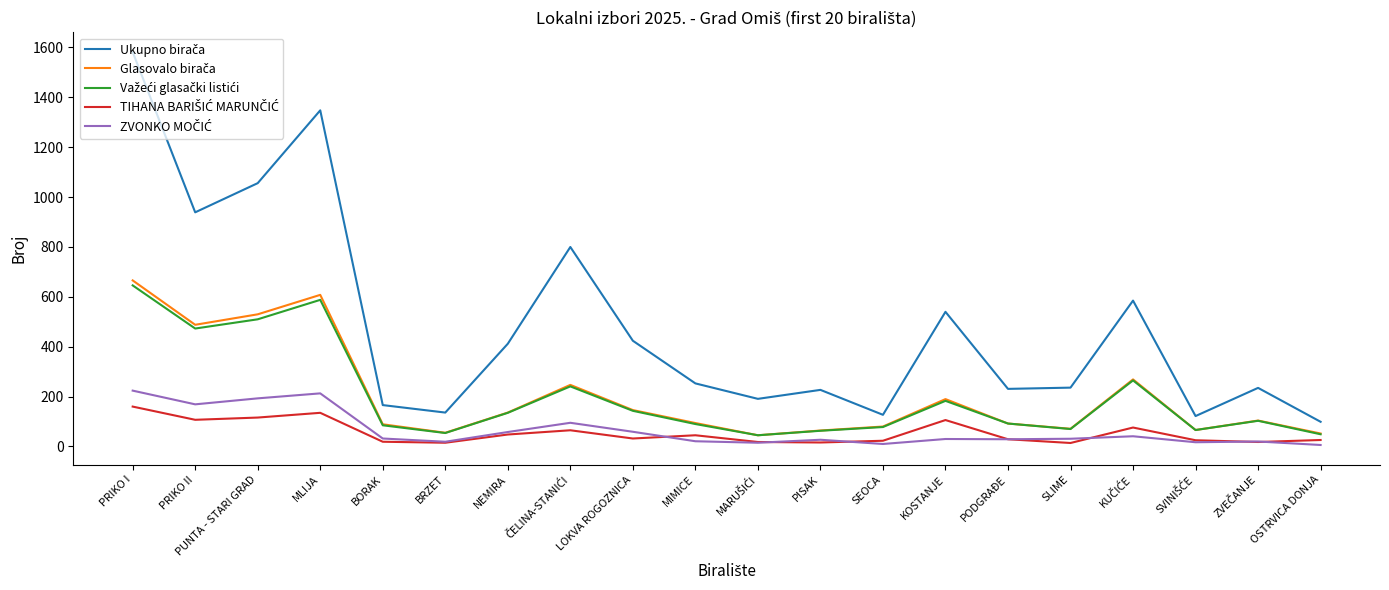

At which category is the sum across all series the highest?

PRIKO I